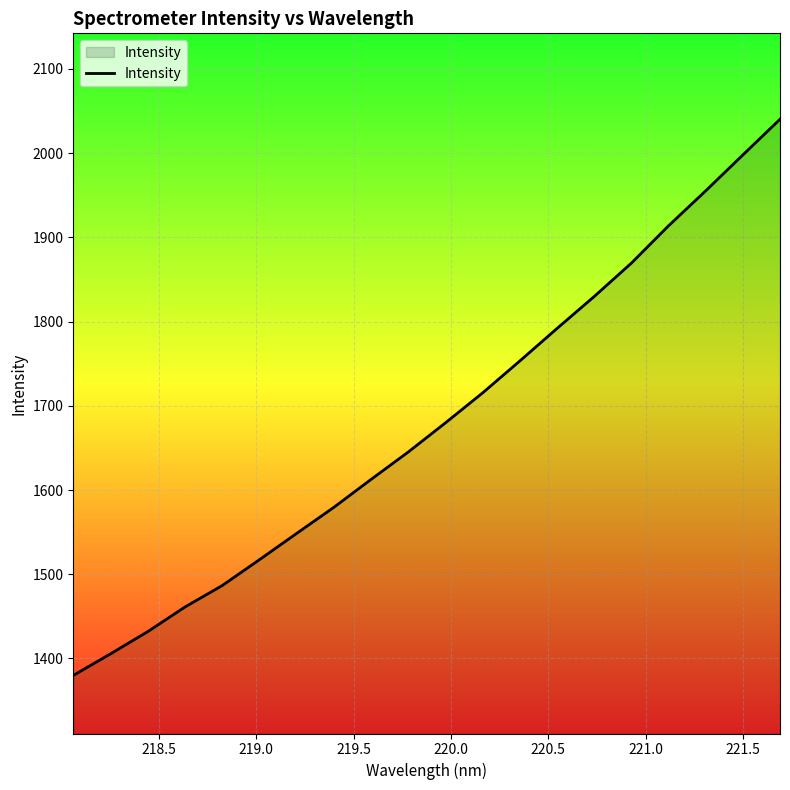

What is the smallest value displayed?

1379.9